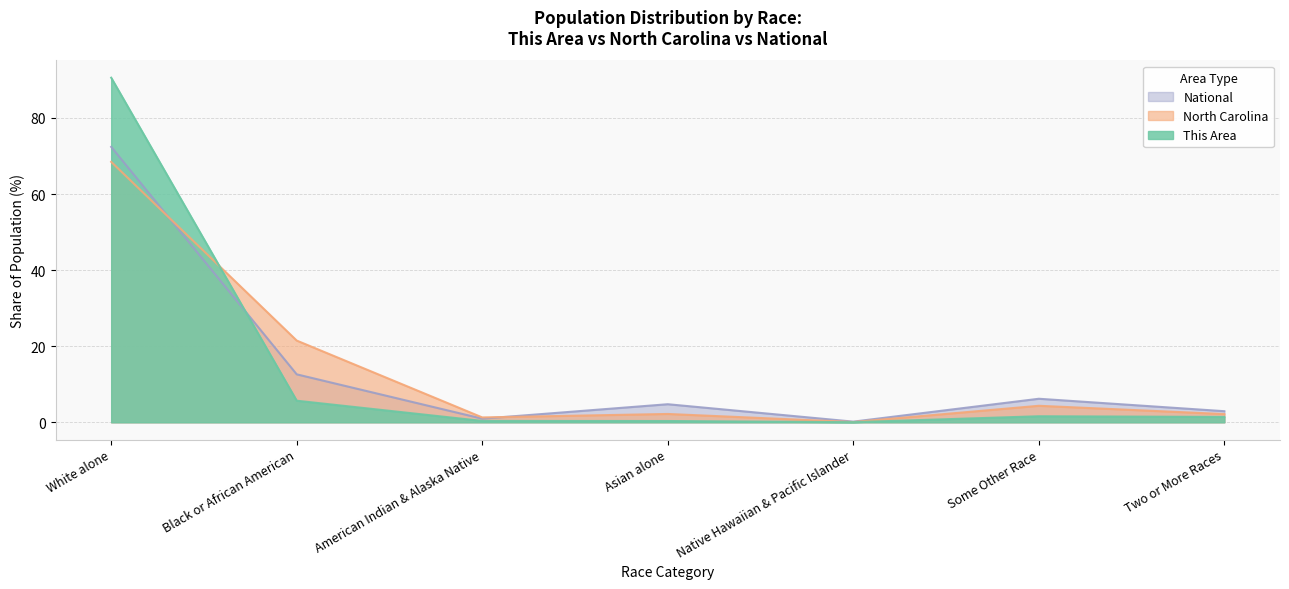

True or false: National and North Carolina cross at least once.

True